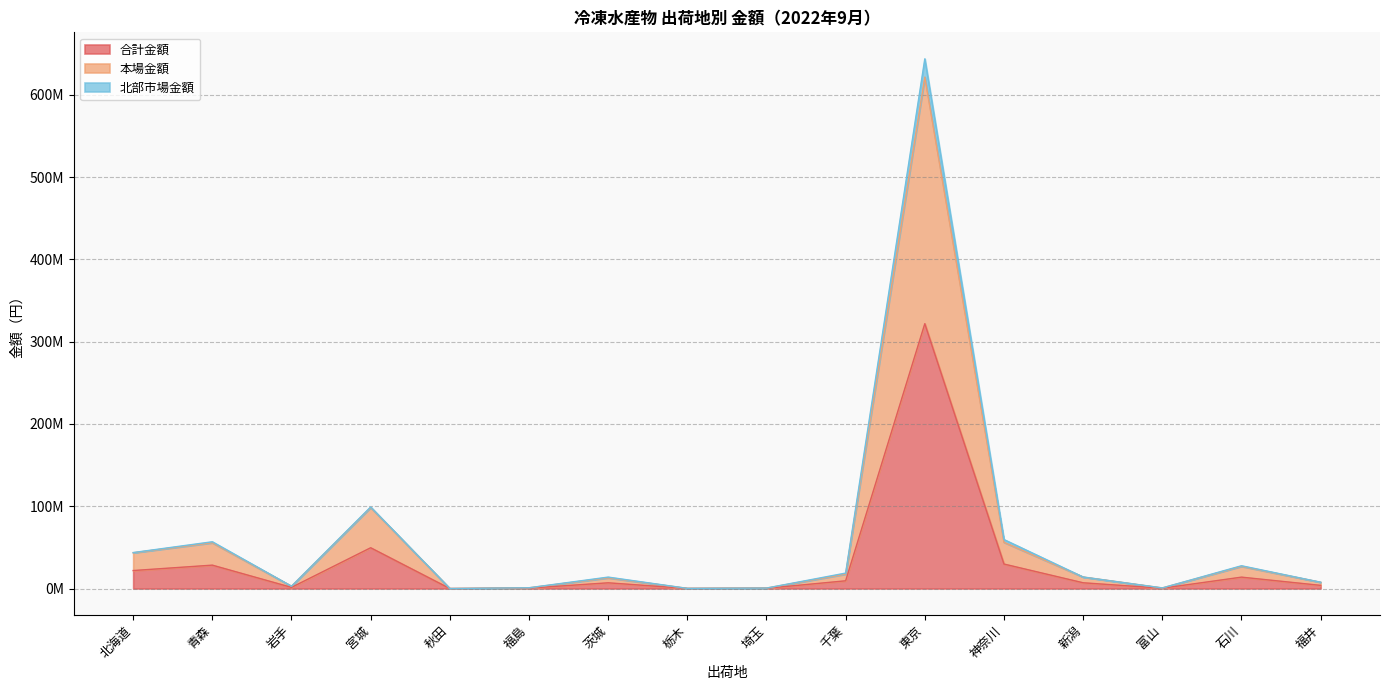

True or false: 北部市場金額 and 本場金額 intersect in this chart.

False